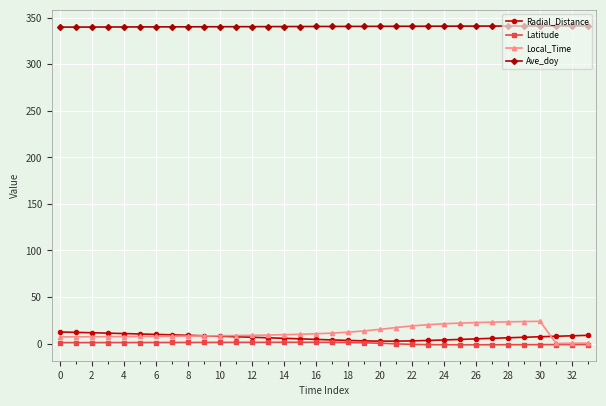

True or false: Ave_doy and Latitude cross at least once.

False